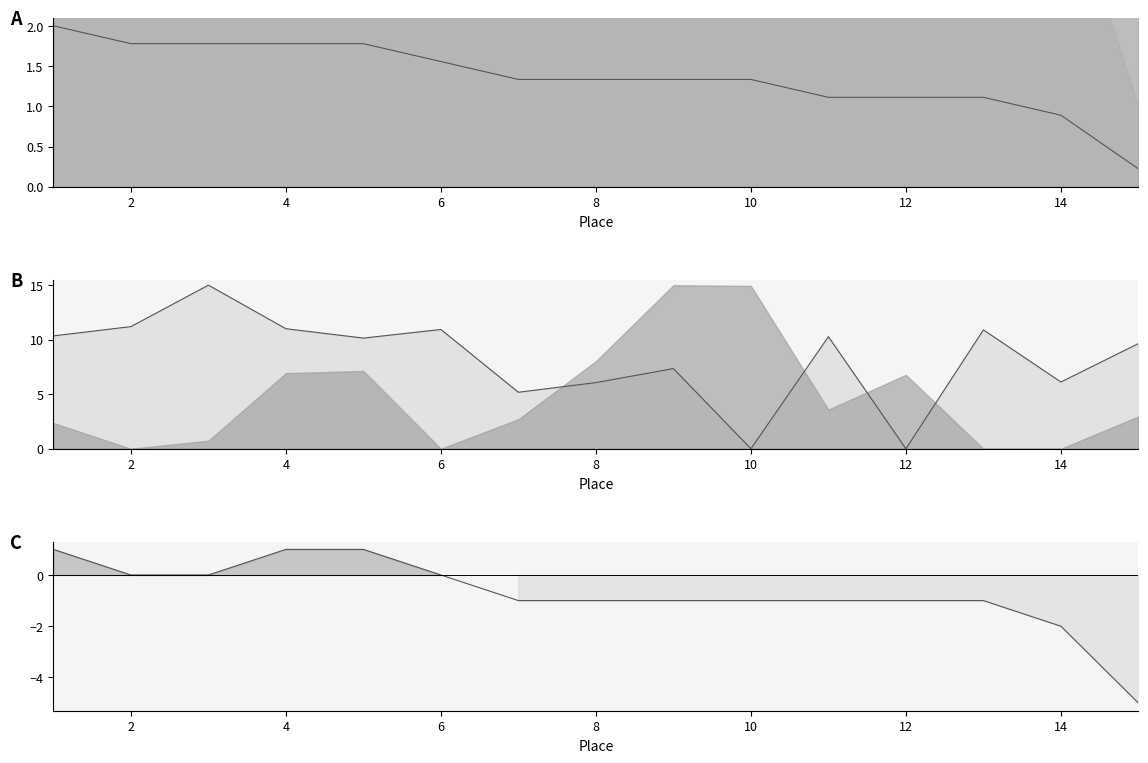

What is the sum of all Elite laps line values?

20.4